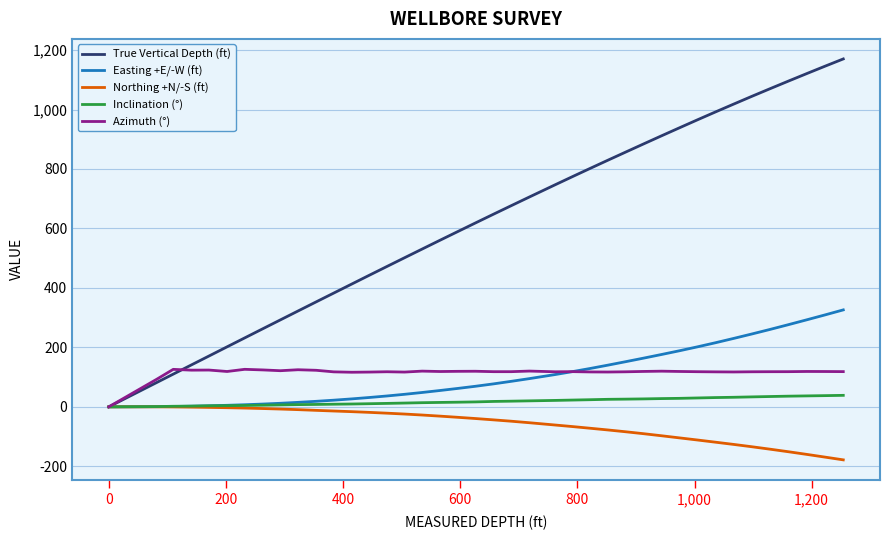

Which series has the widest spread of values?

True Vertical Depth (ft)